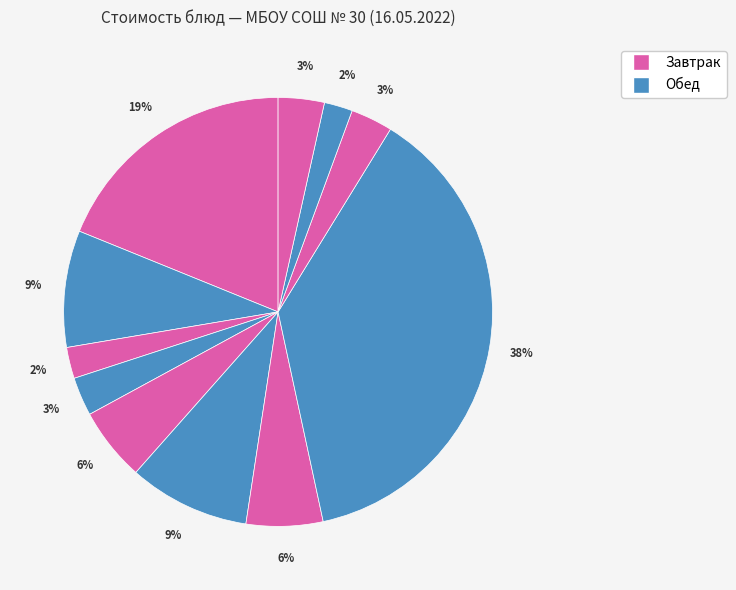

Count the number of slices in the pie.

11